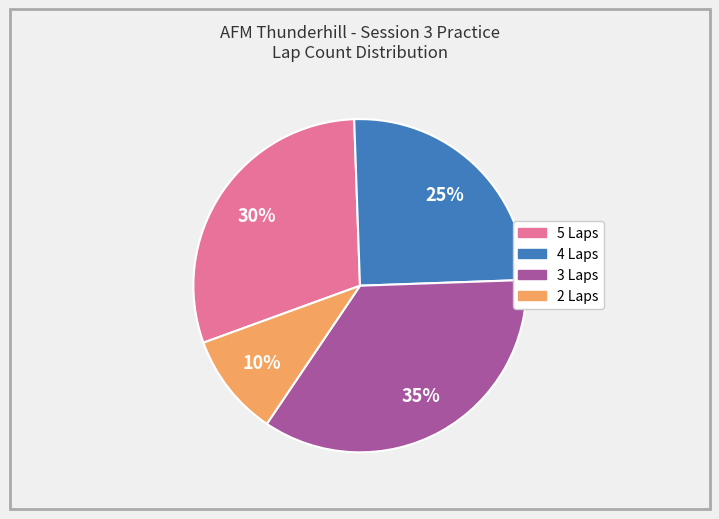

How many segments does this pie chart have?

4